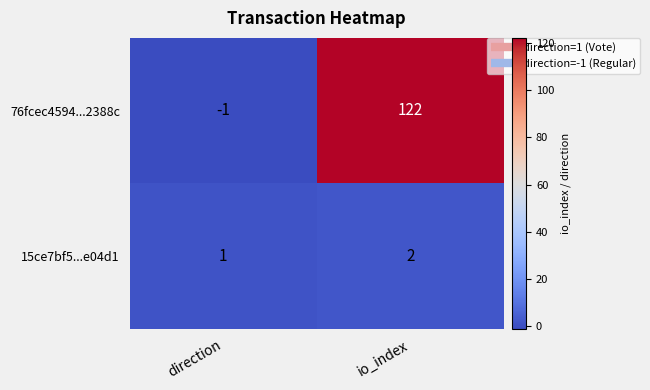

What is the sum of the 15ce7bf5...e04d1 values at direction and io_index?

3